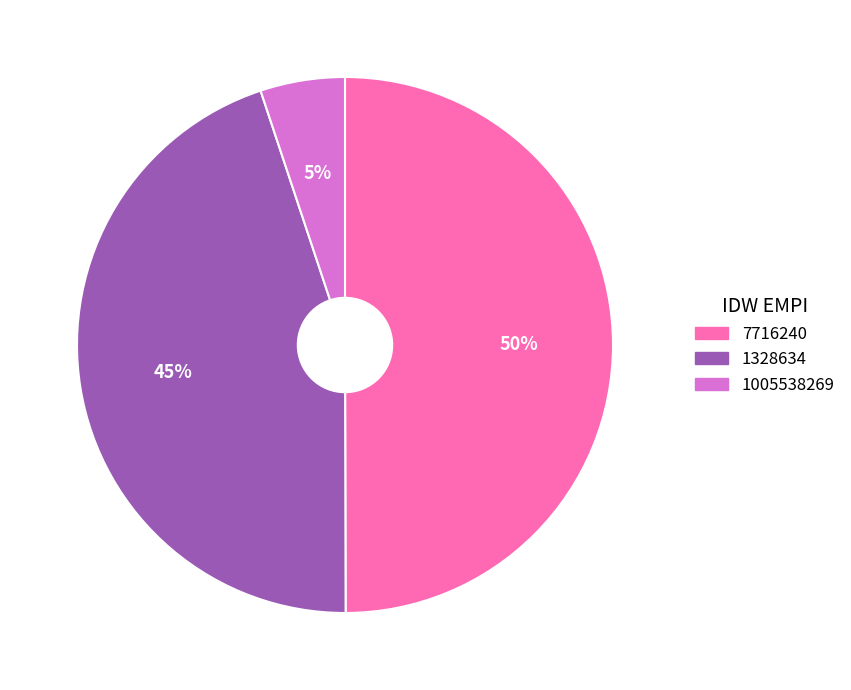

What is the largest slice in the pie chart?

7716240